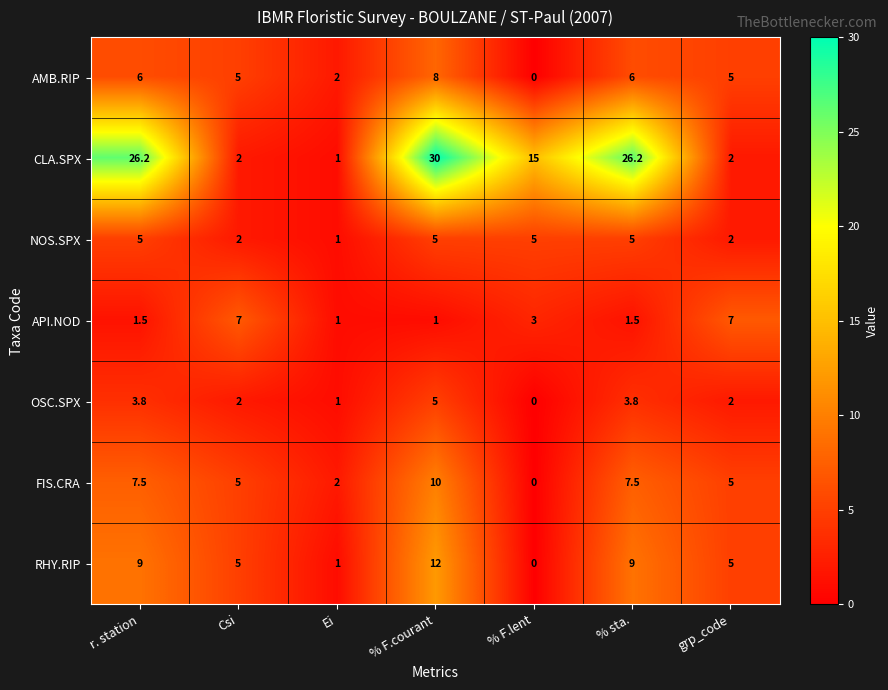

What is the total value across all series at % F.courant?

71.0